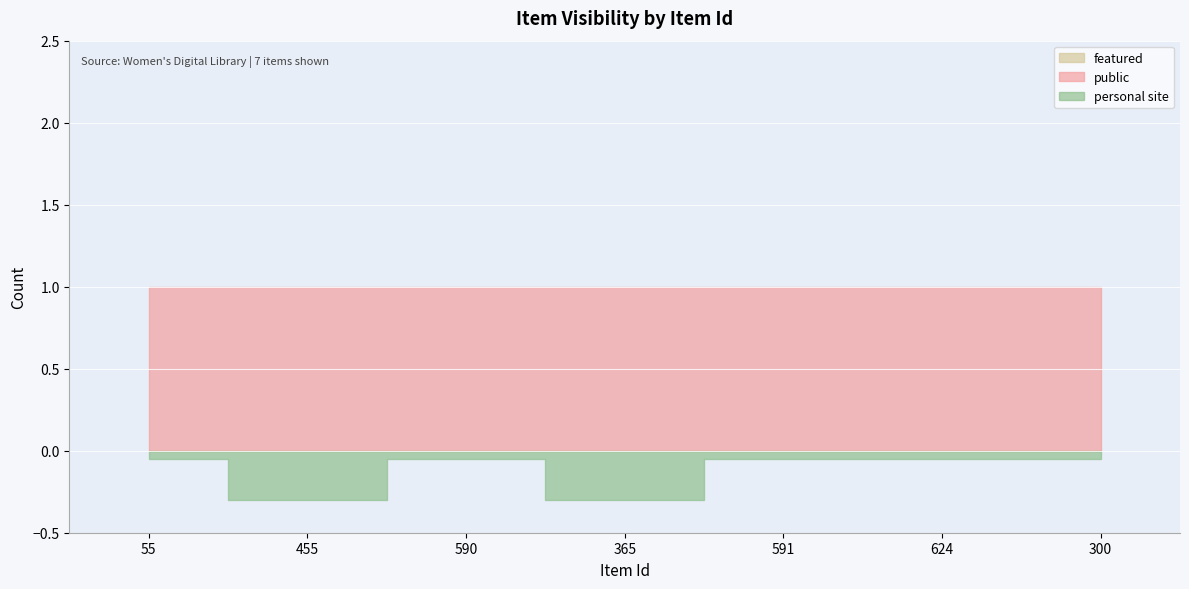

List the labels in order of featured value, largest first.

55, 455, 590, 365, 591, 624, 300